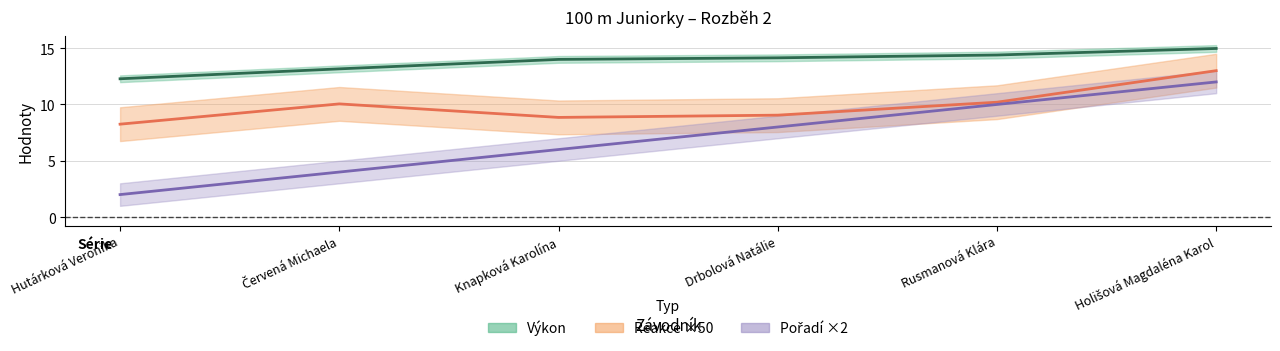

The value of Reakce ×50 at Rusmanová Klára is 3.6. True or false?

False